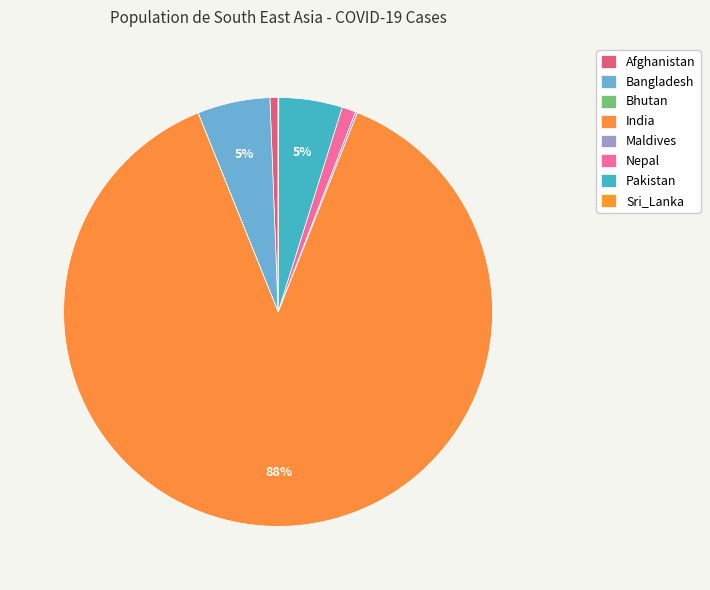

What percentage is NOT represented by Pakistan?

95.2%